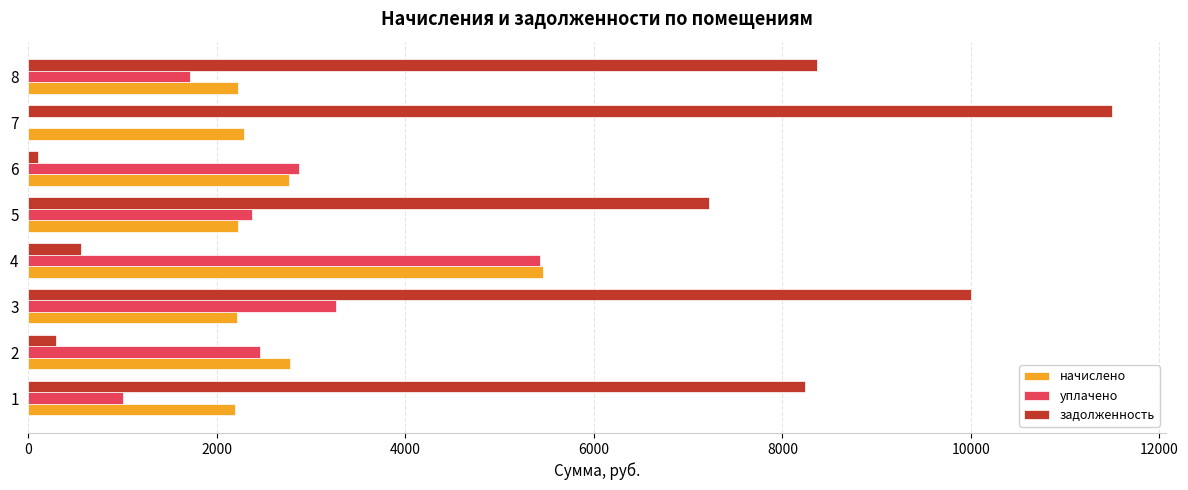

The value of уплачено at 1 is 1695.7. True or false?

False